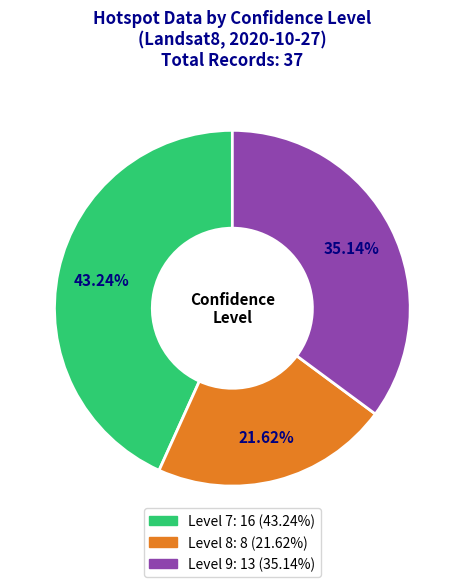

Is there any slice that represents more than half of the pie?

No